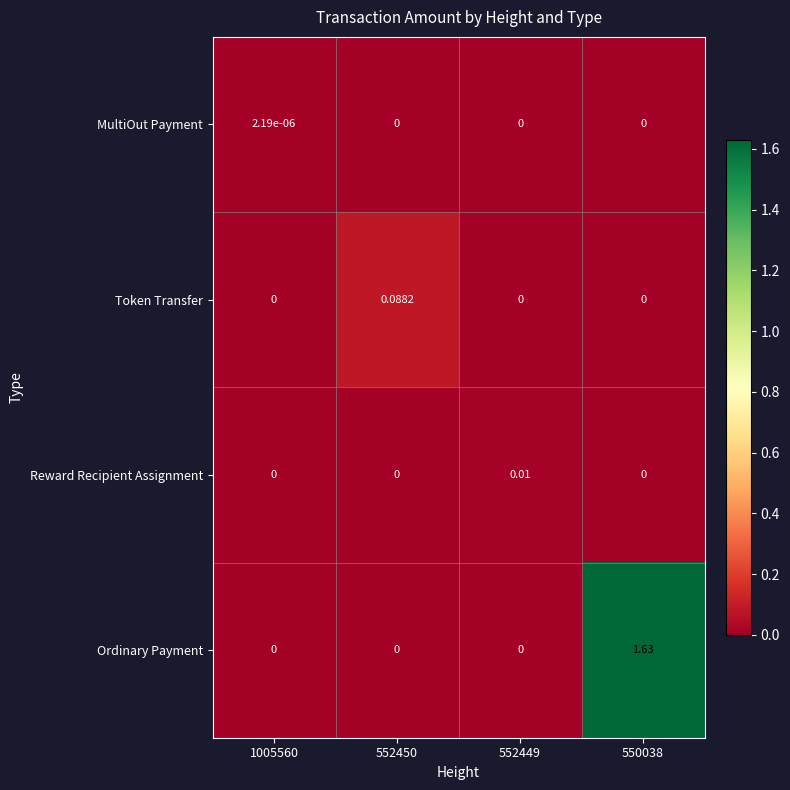

Which series has the largest total across all categories?

Ordinary Payment